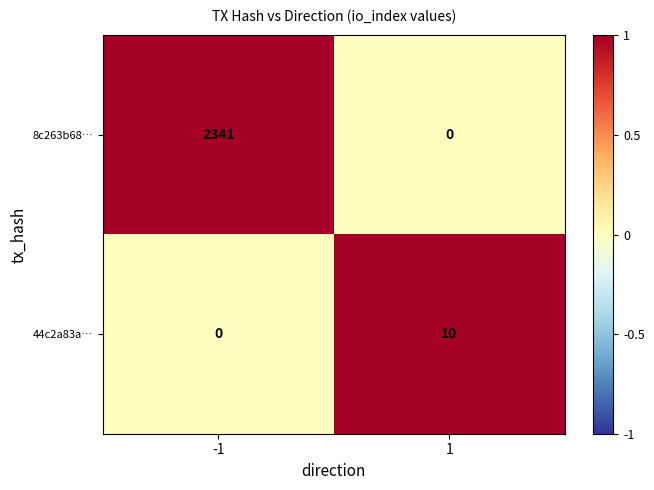

How many data points in 8c263b68… are less than 2341?

1